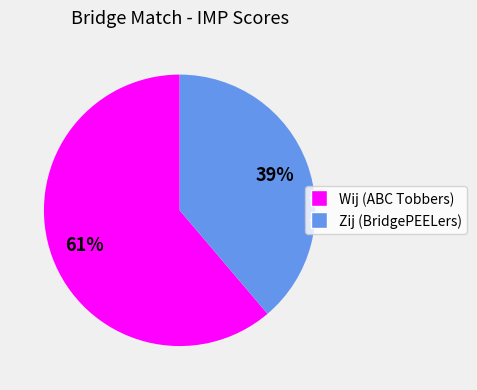

Which slice represents more than half of the pie?

Wij (ABC Tobbers)